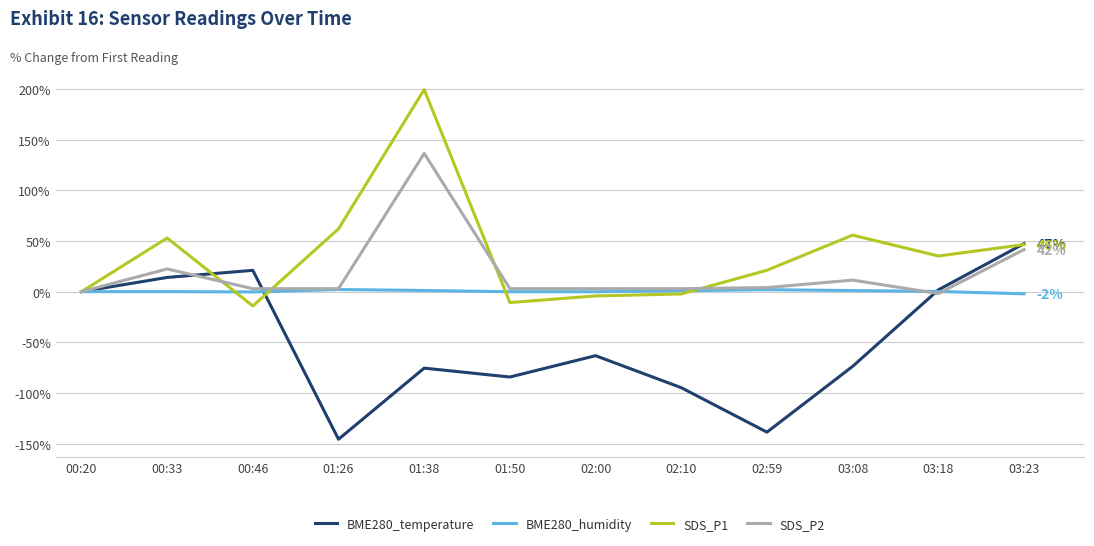

How many categories are shown in the chart?

12